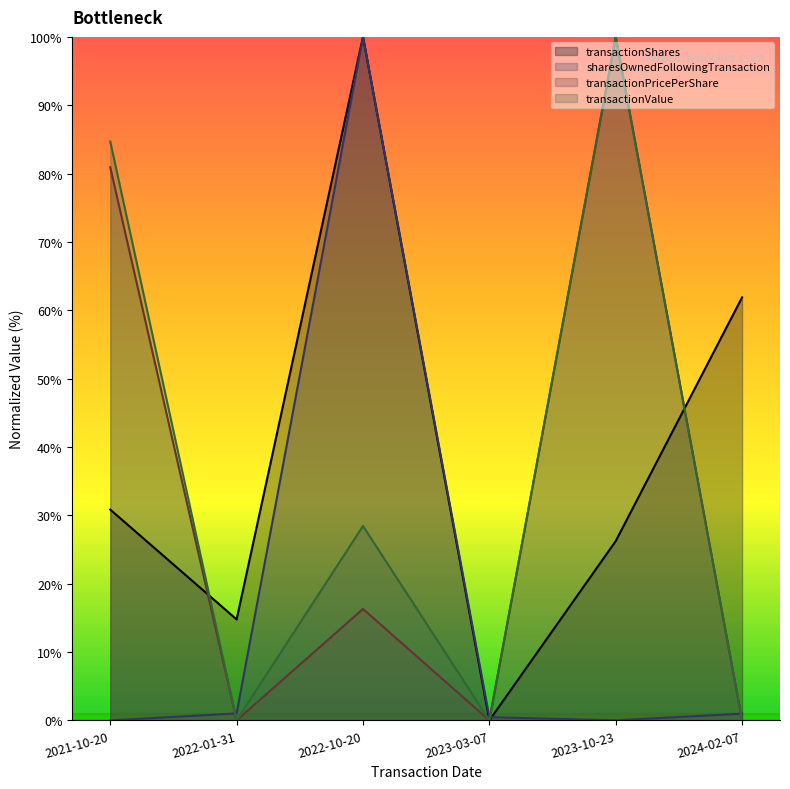

In transactionValue, how many points are lower than both neighbors (excluding endpoints)?

2